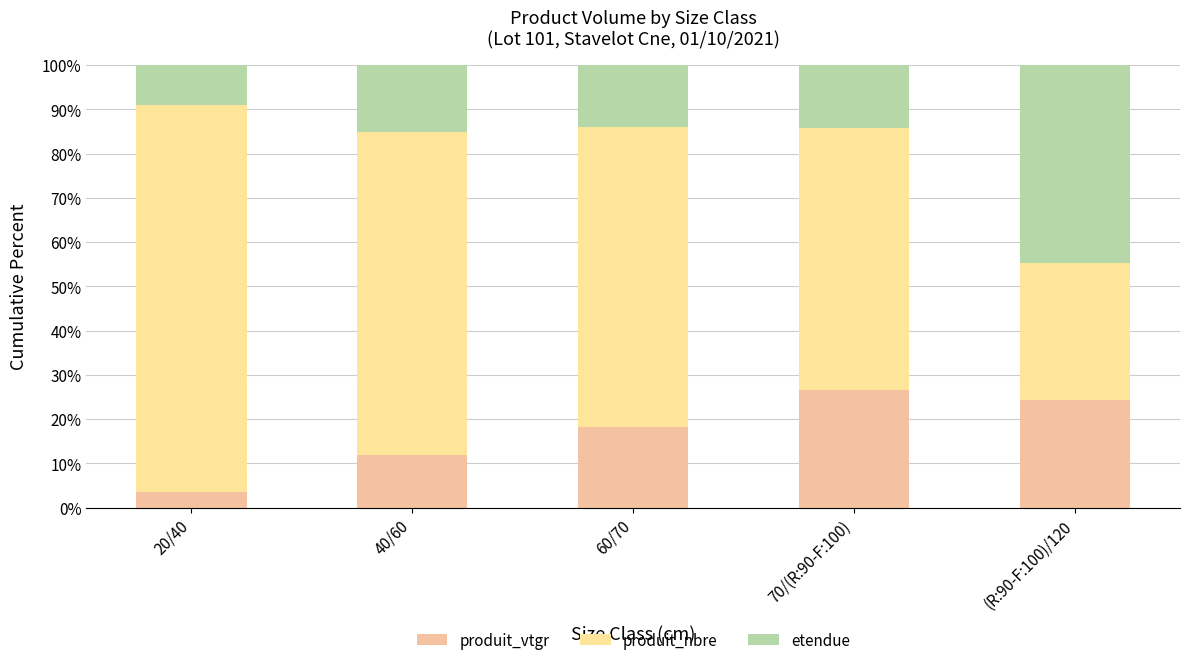

Does the chart contain any negative values?

No